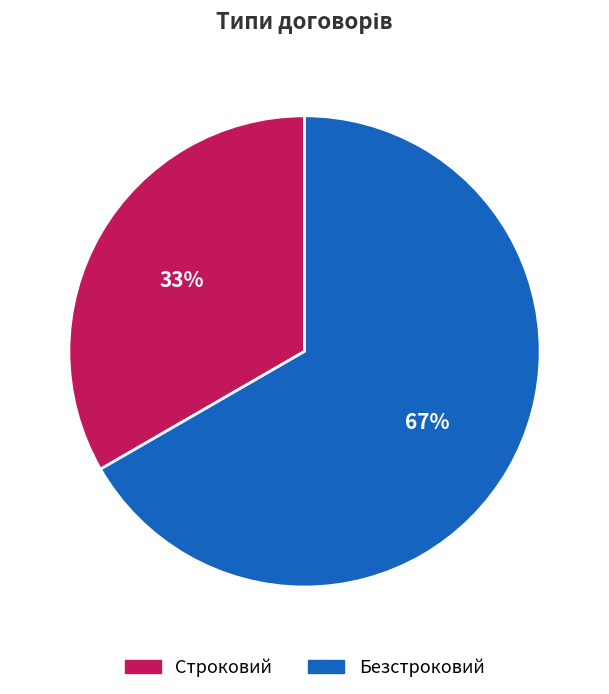

Count the number of slices in the pie.

2